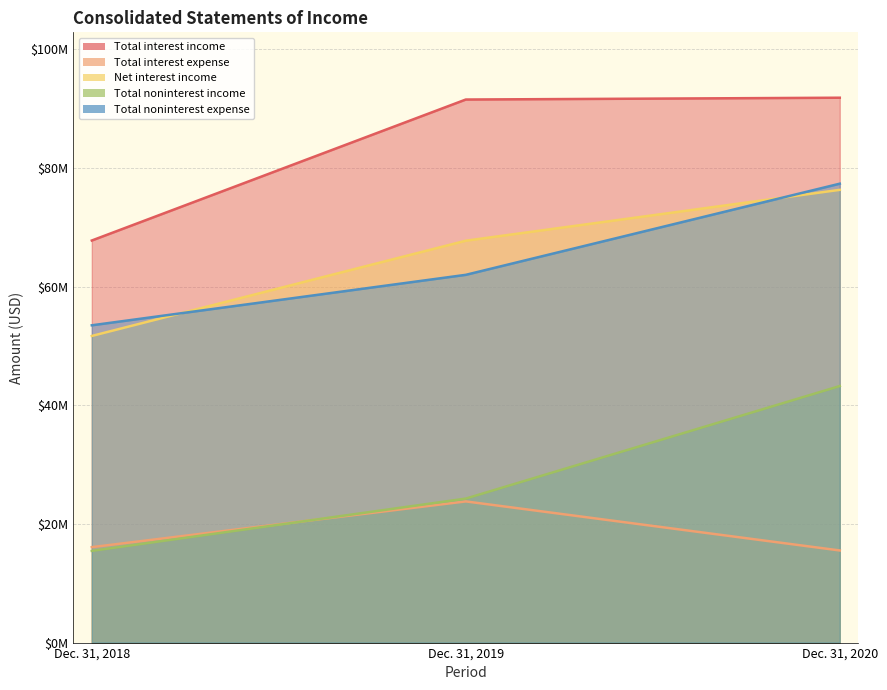

What is the total value across all series at Dec. 31, 2019?

269363000